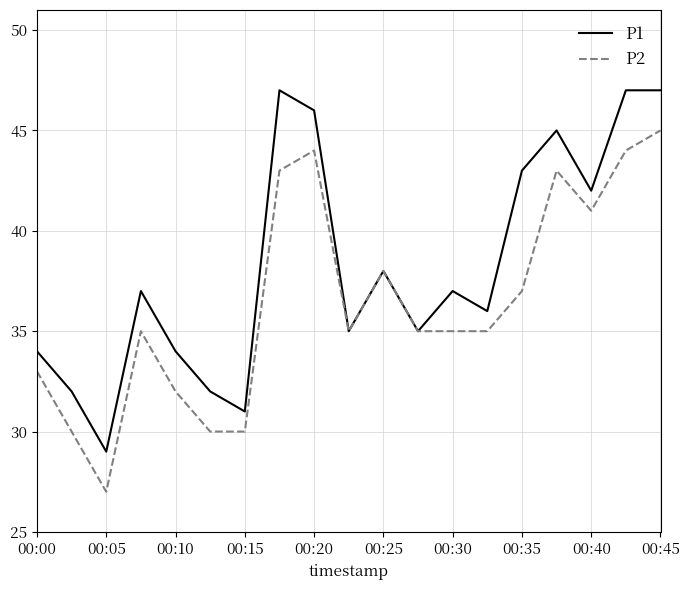

What is the minimum value for P2?

27